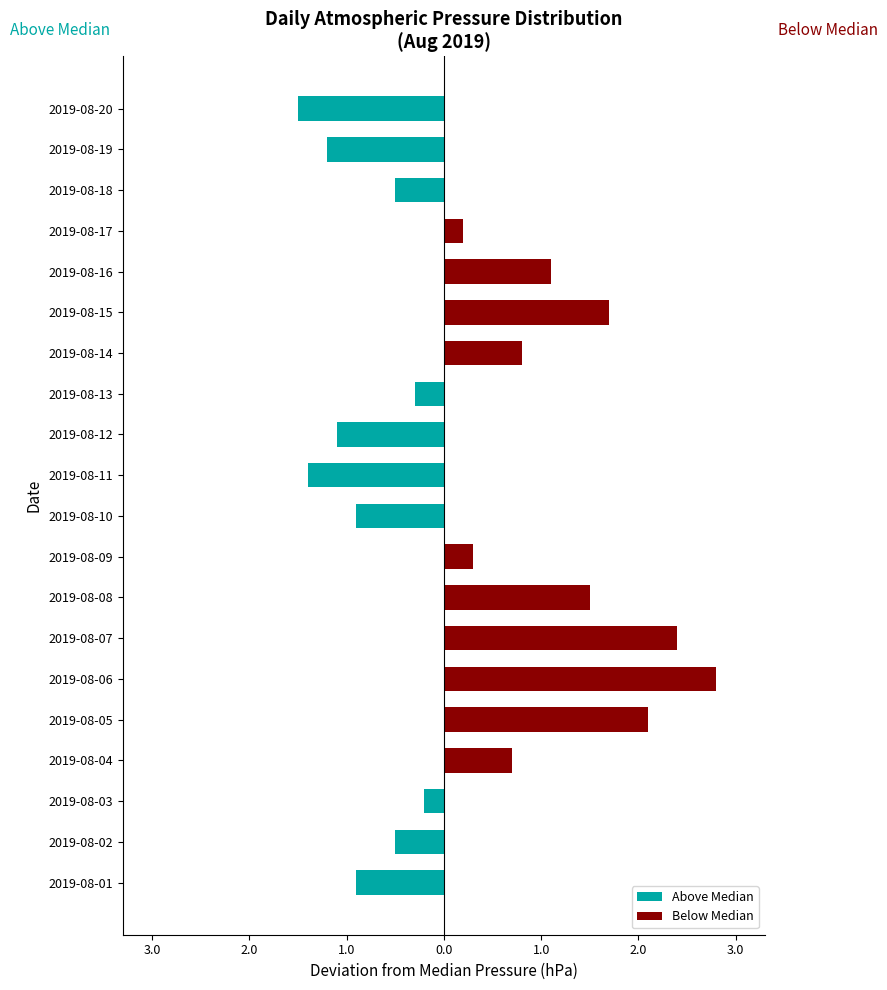

Reading right to left, what are all the values shown in this chart?

Above Median: -1.5	-1.2	-0.5	0.0	0.0	0.0	0.0	-0.3	-1.1	-1.4	-0.9	0.0	0.0	0.0	0.0	0.0	0.0	-0.2	-0.5	-0.9
Below Median: 0.0	0.0	0.0	0.2	1.1	1.7	0.8	0.0	0.0	0.0	0.0	0.3	1.5	2.4	2.8	2.1	0.7	0.0	0.0	0.0